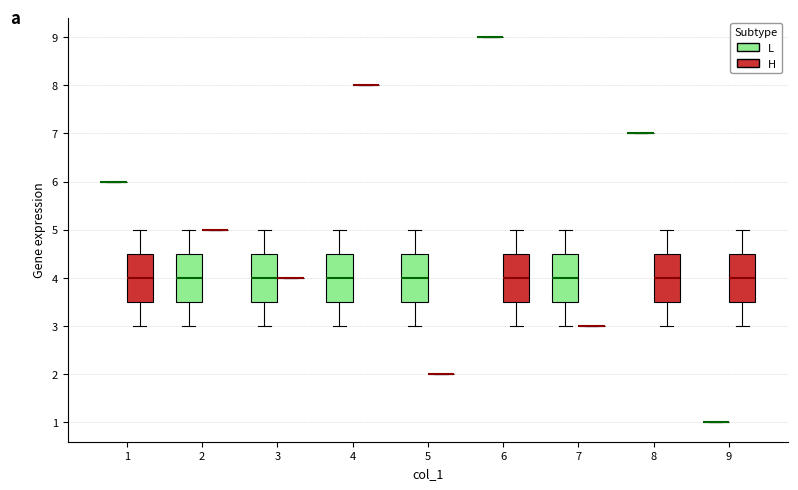

Reading left to right, read every box against the y-axis: the position of its median line, the range the box covers, and the ends of its whiskers. The values are not printed on the chart, so give them approximately, as read against the axis.

1 (L): box collapsed to a line at 6.0, whiskers 6.0 to 6.0
1 (H): median 4.0, box 3.5 to 4.5, whiskers 3.0 to 5.0
2 (L): median 4.0, box 3.5 to 4.5, whiskers 3.0 to 5.0
2 (H): box collapsed to a line at 5.0, whiskers 5.0 to 5.0
3 (L): median 4.0, box 3.5 to 4.5, whiskers 3.0 to 5.0
3 (H): box collapsed to a line at 4.0, whiskers 4.0 to 4.0
4 (L): median 4.0, box 3.5 to 4.5, whiskers 3.0 to 5.0
4 (H): box collapsed to a line at 8.0, whiskers 8.0 to 8.0
5 (L): median 4.0, box 3.5 to 4.5, whiskers 3.0 to 5.0
5 (H): box collapsed to a line at 2.0, whiskers 2.0 to 2.0
6 (L): box collapsed to a line at 9.0, whiskers 9.0 to 9.0
6 (H): median 4.0, box 3.5 to 4.5, whiskers 3.0 to 5.0
7 (L): median 4.0, box 3.5 to 4.5, whiskers 3.0 to 5.0
7 (H): box collapsed to a line at 3.0, whiskers 3.0 to 3.0
8 (L): box collapsed to a line at 7.0, whiskers 7.0 to 7.0
8 (H): median 4.0, box 3.5 to 4.5, whiskers 3.0 to 5.0
9 (L): box collapsed to a line at 1.0, whiskers 1.0 to 1.0
9 (H): median 4.0, box 3.5 to 4.5, whiskers 3.0 to 5.0